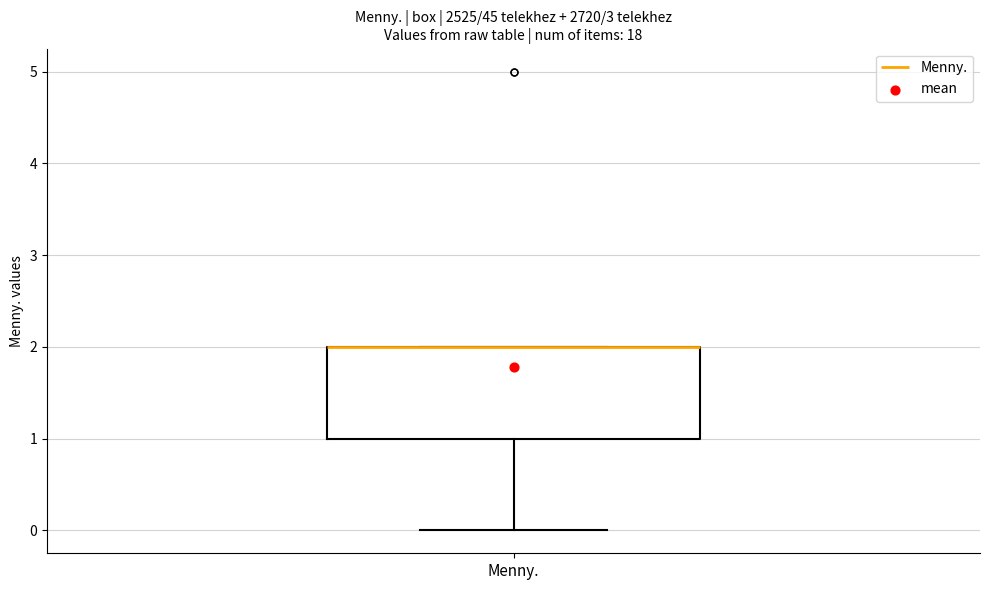

Read this box plot against the y-axis: the position of the median line, the range covered by the box, and the ends of both whiskers. The values are not printed on the chart, so give them approximately, as read against the axis.

median 2 (drawn on the box's upper edge), box 1 to 2, whiskers 0 to 2